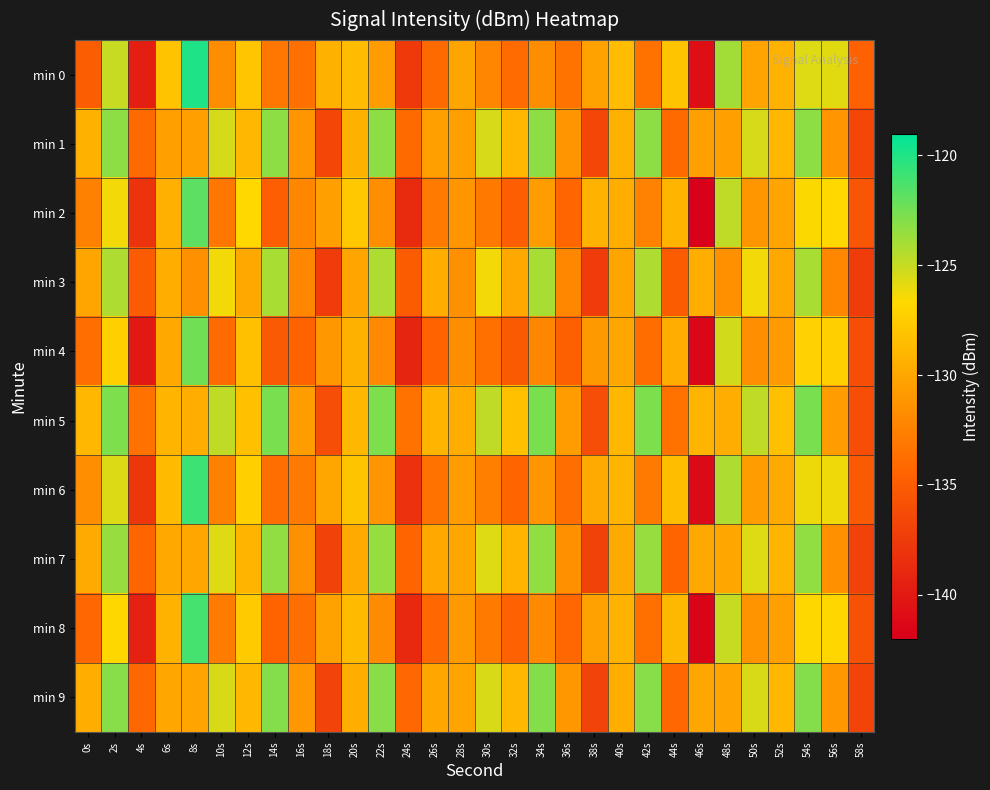

Reading left to right, list all the values displayed in this chart.

min 0: 0s=-134.9	2s=-125.0	4s=-139.7	6s=-128.1	8s=-119.9	10s=-131.7	12s=-128.0	14s=-133.3	16s=-133.6	18s=-129.3	20s=-128.6	22s=-130.6	24s=-137.7	26s=-134.1	28s=-130.1	30s=-132.1	32s=-134.0	34s=-131.8	36s=-133.4	38s=-130.2	40s=-128.6	42s=-133.5	44s=-128.1	46s=-140.9	48s=-123.9	50s=-130.2	52s=-129.2	54s=-125.7	56s=-125.8	58s=-134.7
min 1: 0s=-129.3	2s=-123.3	4s=-134.1	6s=-130.5	8s=-130.5	10s=-125.4	12s=-128.9	14s=-123.2	16s=-131.2	18s=-136.6	20s=-129.3	22s=-123.3	24s=-134.1	26s=-130.5	28s=-130.5	30s=-125.4	32s=-128.9	34s=-123.2	36s=-131.2	38s=-136.6	40s=-129.3	42s=-123.3	44s=-134.1	46s=-130.5	48s=-130.5	50s=-125.4	52s=-128.9	54s=-123.2	56s=-131.2	58s=-136.6
min 2: 0s=-132.5	2s=-126.3	4s=-138.1	6s=-129.4	8s=-121.8	10s=-133.2	12s=-126.7	14s=-134.9	16s=-132.1	18s=-130.5	20s=-127.8	22s=-131.6	24s=-138.7	26s=-133.0	28s=-131.2	30s=-133.1	32s=-134.9	34s=-130.7	36s=-134.3	38s=-129.2	40s=-129.5	42s=-132.4	44s=-129.0	46s=-141.9	48s=-124.8	50s=-131.1	52s=-130.2	54s=-126.6	56s=-126.7	58s=-135.6
min 3: 0s=-130.1	2s=-124.3	4s=-135.0	6s=-129.5	8s=-131.4	10s=-126.3	12s=-129.8	14s=-124.1	16s=-132.1	18s=-137.5	20s=-130.1	22s=-124.3	24s=-135.0	26s=-129.5	28s=-131.4	30s=-126.3	32s=-129.8	34s=-124.1	36s=-132.1	38s=-137.5	40s=-130.1	42s=-124.3	44s=-135.0	46s=-129.5	48s=-131.4	50s=-126.3	52s=-129.8	54s=-124.1	56s=-132.1	58s=-137.5
min 4: 0s=-133.8	2s=-127.2	4s=-140.1	6s=-129.8	8s=-122.5	10s=-134.0	12s=-128.3	14s=-135.2	16s=-134.5	18s=-131.0	20s=-129.3	22s=-132.0	24s=-139.2	26s=-134.5	28s=-131.7	30s=-133.6	32s=-135.1	34s=-132.2	36s=-134.8	38s=-130.9	40s=-130.0	42s=-133.9	44s=-129.6	46s=-141.5	48s=-125.3	50s=-131.6	52s=-130.8	54s=-127.1	56s=-127.3	58s=-136.1
min 5: 0s=-128.9	2s=-122.8	4s=-133.5	6s=-129.0	8s=-129.6	10s=-124.8	12s=-128.3	14s=-122.7	16s=-130.7	18s=-136.1	20s=-128.9	22s=-122.8	24s=-133.5	26s=-129.0	28s=-129.6	30s=-124.8	32s=-128.3	34s=-122.7	36s=-130.7	38s=-136.1	40s=-128.9	42s=-122.8	44s=-133.5	46s=-129.0	48s=-129.6	50s=-124.8	52s=-128.3	54s=-122.7	56s=-130.7	58s=-136.1
min 6: 0s=-131.5	2s=-125.6	4s=-137.8	6s=-128.7	8s=-120.8	10s=-132.5	12s=-127.2	14s=-133.8	16s=-133.0	18s=-130.0	20s=-128.0	22s=-131.1	24s=-138.3	26s=-133.5	28s=-130.6	30s=-132.6	32s=-134.4	34s=-131.2	36s=-133.8	38s=-129.7	40s=-129.0	42s=-133.0	44s=-128.5	46s=-141.2	48s=-124.3	50s=-130.6	52s=-129.7	54s=-126.1	56s=-126.2	58s=-135.1
min 7: 0s=-129.7	2s=-123.5	4s=-134.4	6s=-129.8	8s=-130.0	10s=-125.7	12s=-129.1	14s=-123.4	16s=-131.4	18s=-137.0	20s=-129.7	22s=-123.5	24s=-134.4	26s=-129.8	28s=-130.0	30s=-125.7	32s=-129.1	34s=-123.4	36s=-131.4	38s=-137.0	40s=-129.7	42s=-123.5	44s=-134.4	46s=-129.8	48s=-130.0	50s=-125.7	52s=-129.1	54s=-123.4	56s=-131.4	58s=-137.0
min 8: 0s=-134.2	2s=-126.8	4s=-139.4	6s=-129.2	8s=-121.1	10s=-132.8	12s=-127.6	14s=-134.5	16s=-133.8	18s=-130.3	20s=-128.7	22s=-131.8	24s=-138.9	26s=-134.2	28s=-130.9	30s=-132.9	32s=-134.7	34s=-131.9	36s=-134.1	38s=-130.4	40s=-129.2	42s=-133.6	44s=-128.8	46s=-141.6	48s=-125.0	50s=-131.3	52s=-130.5	54s=-126.8	56s=-126.9	58s=-135.8
min 9: 0s=-129.5	2s=-123.1	4s=-134.2	6s=-130.0	8s=-130.2	10s=-125.5	12s=-128.9	14s=-123.0	16s=-131.0	18s=-136.8	20s=-129.5	22s=-123.1	24s=-134.2	26s=-130.0	28s=-130.2	30s=-125.5	32s=-128.9	34s=-123.0	36s=-131.0	38s=-136.8	40s=-129.5	42s=-123.1	44s=-134.2	46s=-130.0	48s=-130.2	50s=-125.5	52s=-128.9	54s=-123.0	56s=-131.0	58s=-136.8